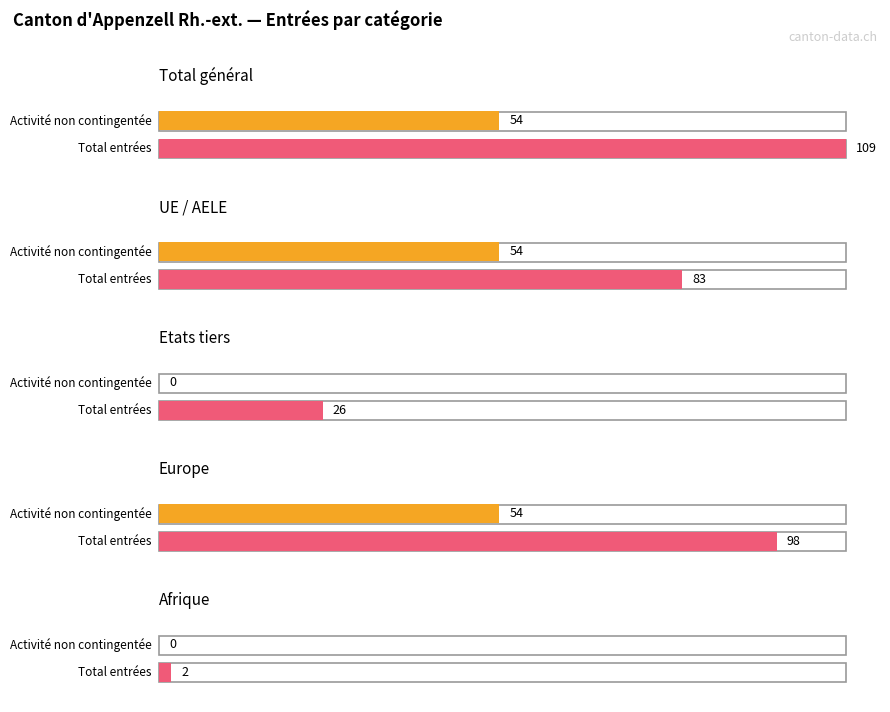

What is the average value of the Activité lucrative non contingentée series?

32